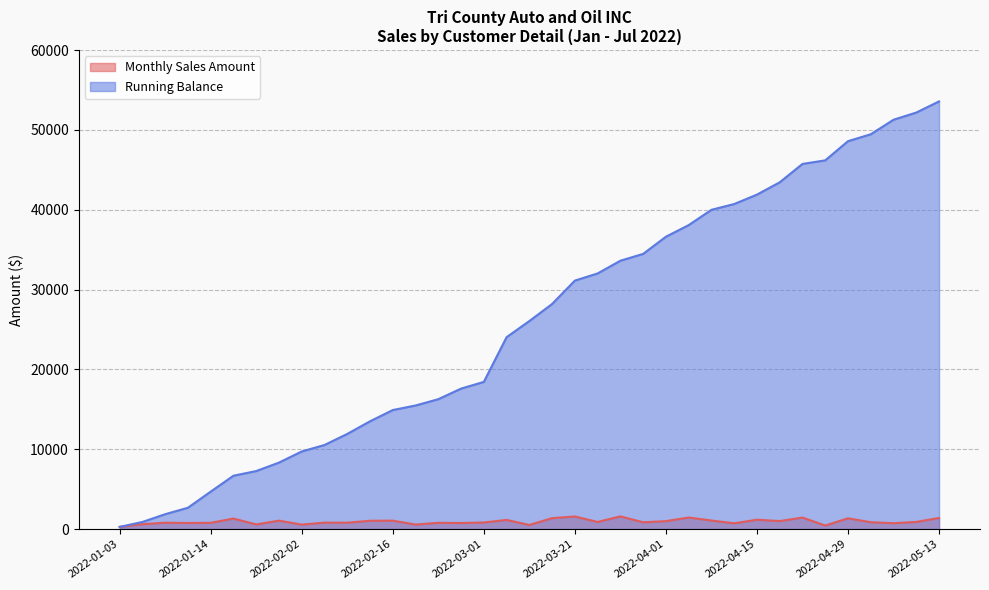

Reading right to left, transcribe all the data shown in this chart.

Monthly Sales Amount: 2022-05-13=1396.5	2022-05-10=901.1	2022-05-06=739.5	2022-05-03=865.2	2022-04-29=1353.2	2022-04-26=448.8	2022-04-25=1446.8	2022-04-19=1006.0	2022-04-15=1177.5	2022-04-12=725.2	2022-04-08=1077.0	2022-04-06=1452.0	2022-04-01=999.0	2022-03-30=854.3	2022-03-25=1594.0	2022-03-25=897.5	2022-03-21=1579.6	2022-03-18=1375.0	2022-03-09=520.5	2022-03-07=1149.1	2022-03-01=828.9	2022-02-25=764.4	2022-02-22=788.6	2022-02-21=570.0	2022-02-16=1059.0	2022-02-15=1047.5	2022-02-10=803.7	2022-02-03=809.3	2022-02-02=564.8	2022-01-28=1060.2	2022-01-26=583.8	2022-01-21=1323.4	2022-01-14=789.1	2022-01-11=769.5	2022-01-06=800.7	2022-01-04=613.8	2022-01-03=279.0
Running Balance: 2022-05-13=53563.6	2022-05-10=52167.1	2022-05-06=51266.0	2022-05-03=49447.4	2022-04-29=48582.2	2022-04-26=46180.4	2022-04-25=45731.6	2022-04-19=43431.7	2022-04-15=41889.4	2022-04-12=40711.9	2022-04-08=39986.7	2022-04-06=38068.9	2022-04-01=36616.9	2022-03-30=34466.1	2022-03-25=33611.8	2022-03-25=32017.9	2022-03-21=31120.4	2022-03-18=28193.8	2022-03-09=26055.6	2022-03-07=24035.1	2022-03-01=18434.7	2022-02-25=17595.8	2022-02-22=16269.5	2022-02-21=15480.8	2022-02-16=14910.8	2022-02-15=13502.8	2022-02-10=11919.4	2022-02-03=10532.7	2022-02-02=9723.4	2022-01-28=8329.7	2022-01-26=7269.5	2022-01-21=6685.7	2022-01-14=4695.7	2022-01-11=2676.4	2022-01-06=1866.9	2022-01-04=892.8	2022-01-03=279.0